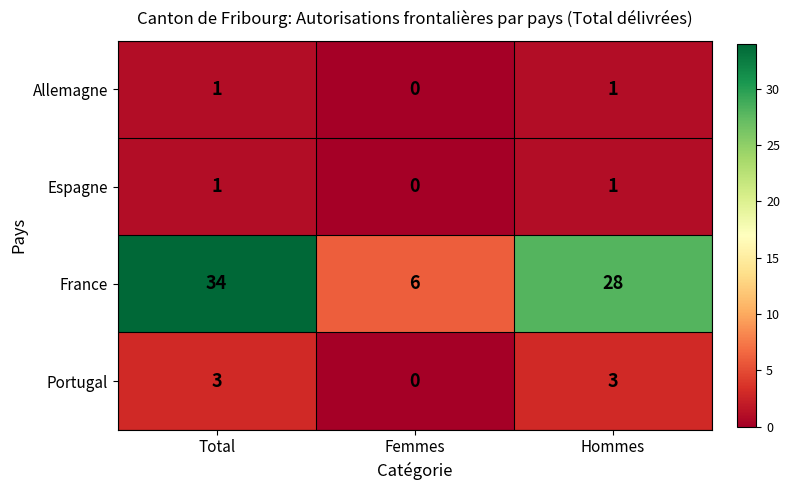

Which category has the highest value across all series?

Total